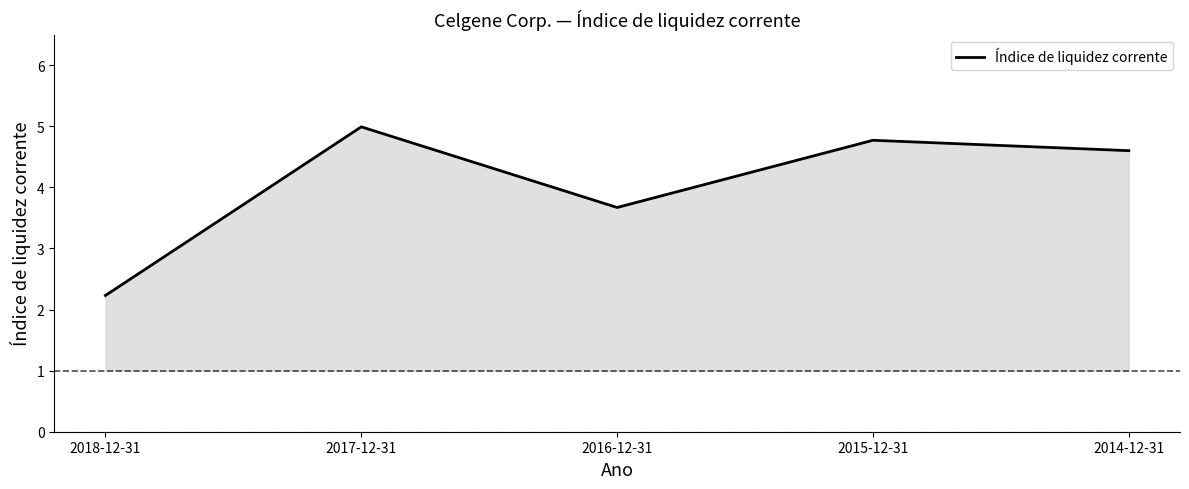

Reading right to left, list all the values displayed in this chart.

2014-12-31=4.6	2015-12-31=4.8	2016-12-31=3.7	2017-12-31=5.0	2018-12-31=2.2